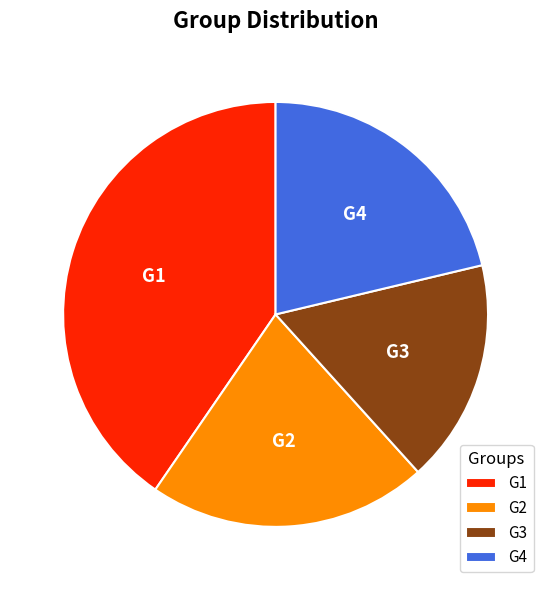

Count the number of slices in the pie.

4